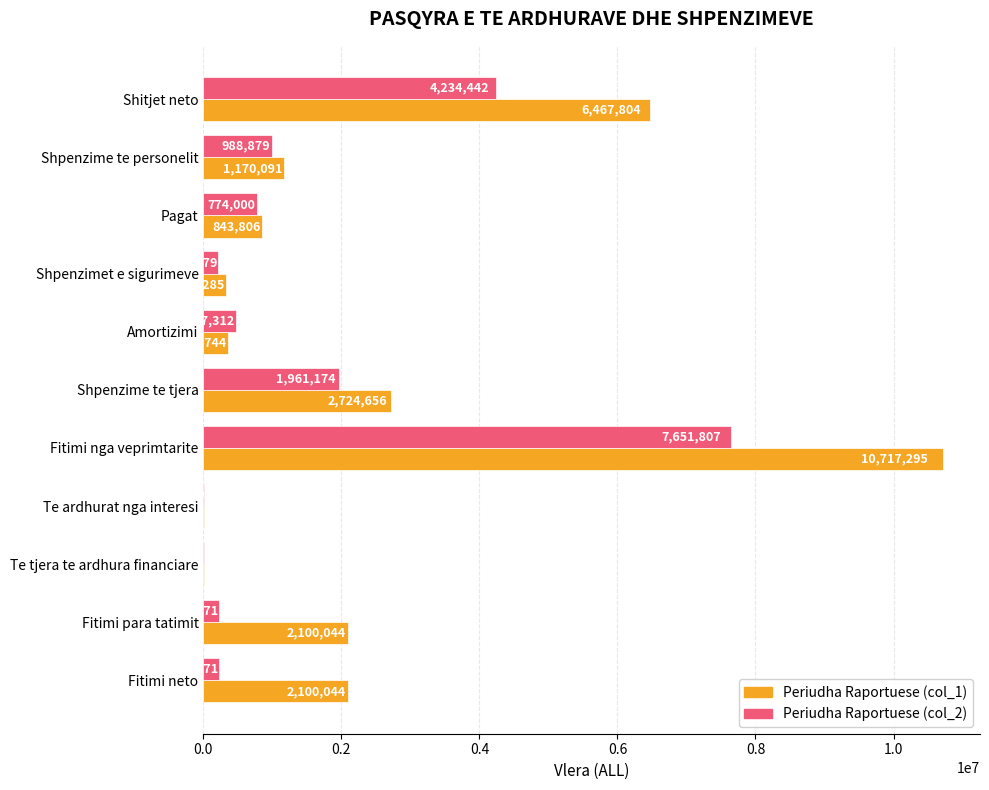

Is the value of Periudha Raportuese (col_2) at Te ardhurat nga interesi greater than the value of Periudha Raportuese (col_1) at Te tjera te ardhura financiare?

Yes